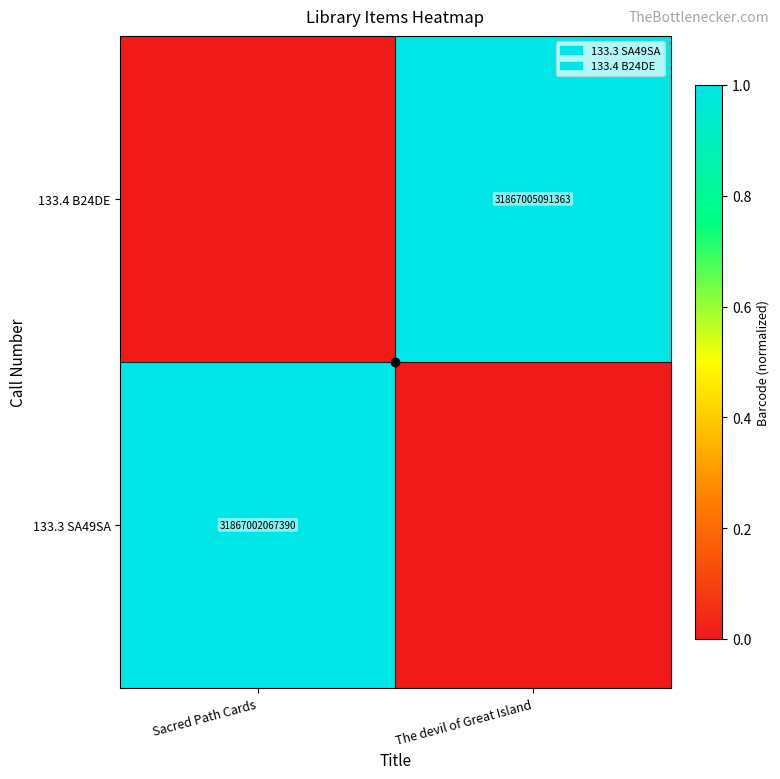

At how many categories does at least one series exceed 0?

2